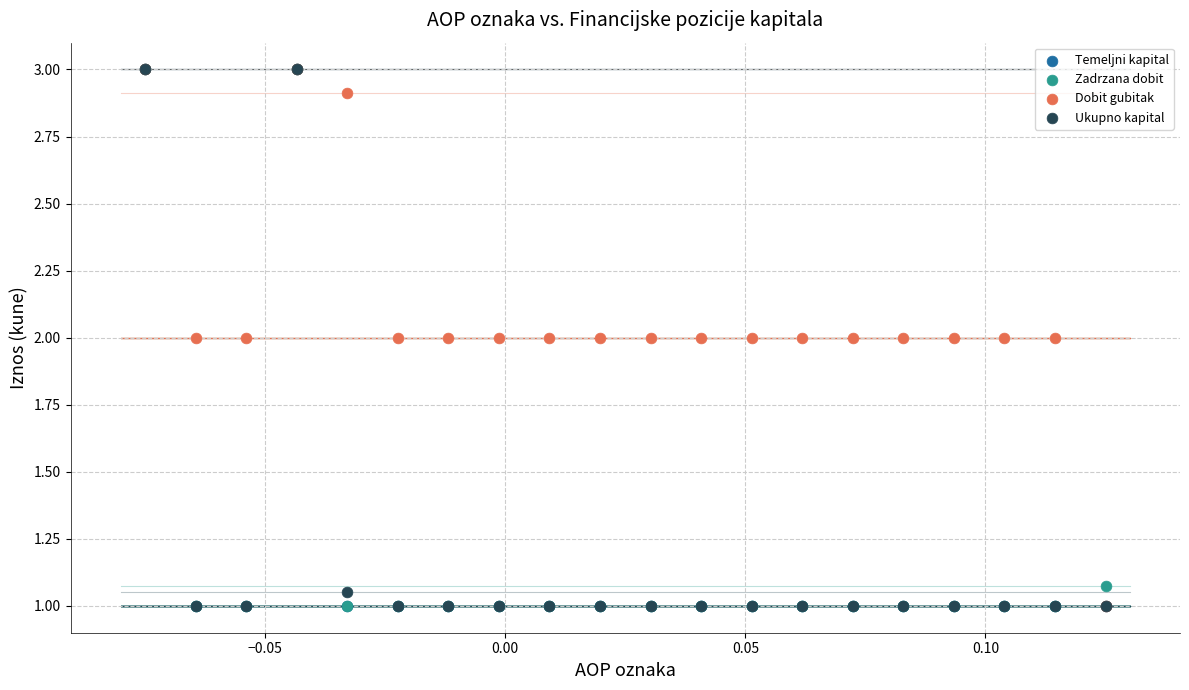

What are all the series names shown in the legend?

Temeljni kapital, Zadrzana dobit, Dobit gubitak, Ukupno kapital